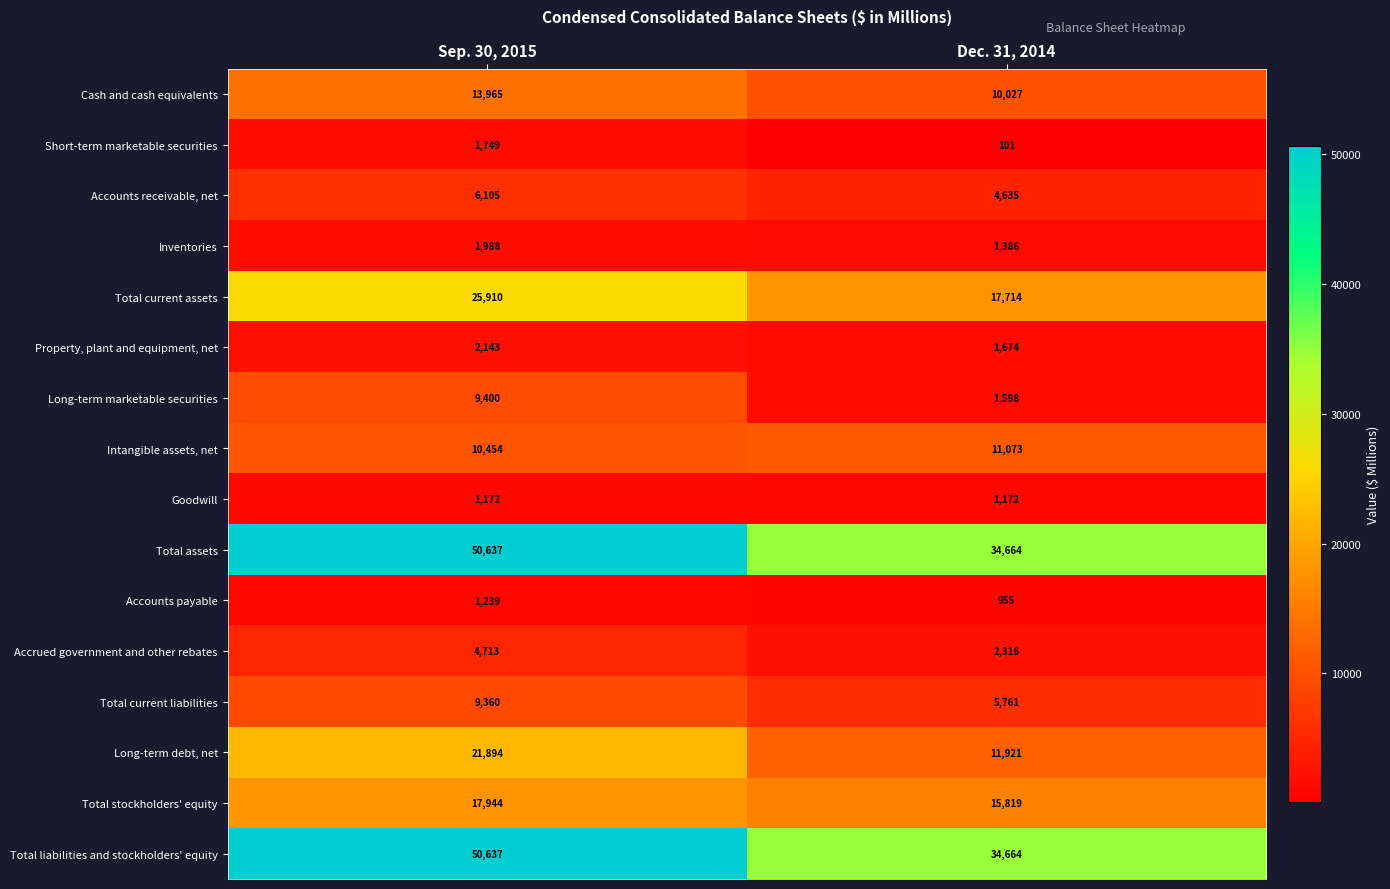

At which label is Total stockholders' equity closest to 16881?

Dec. 31, 2014